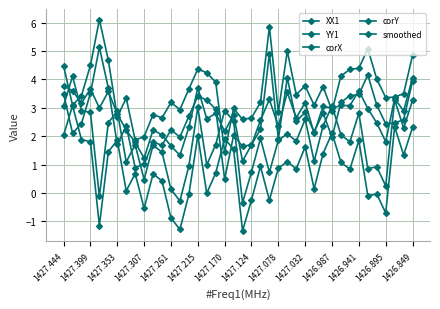

Which category has the highest value in the XX1 series?

1427.399